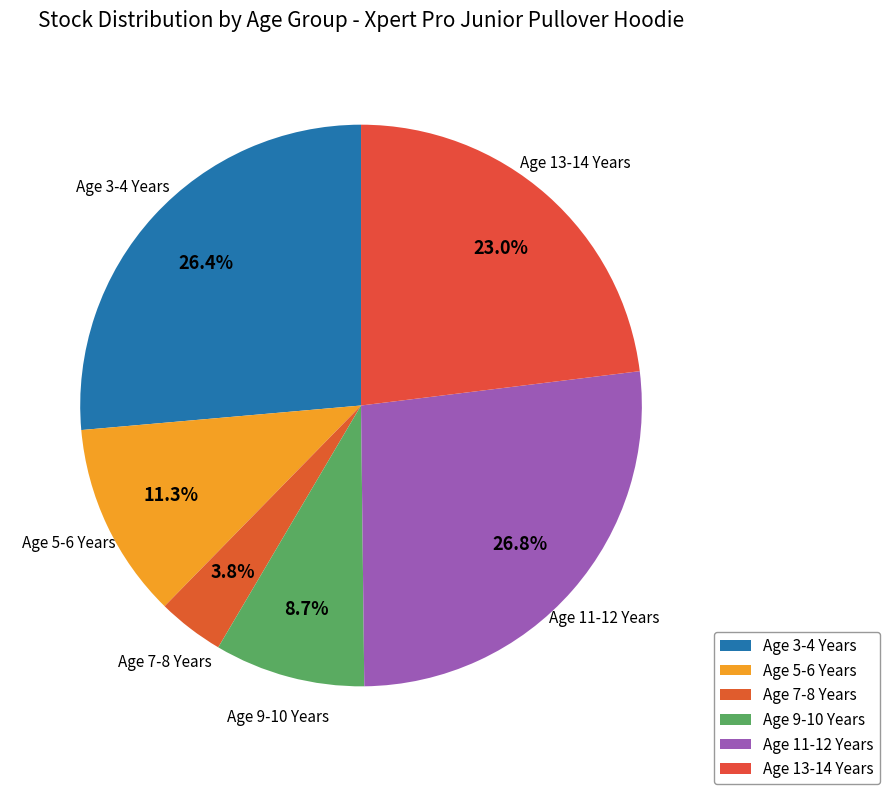

How many segments does this pie chart have?

6